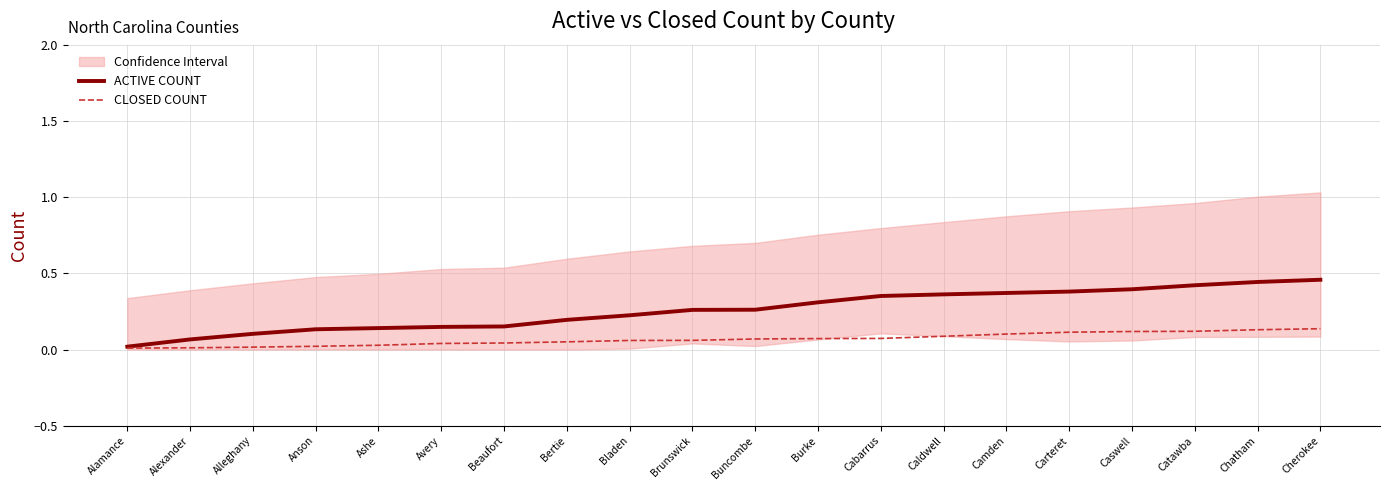

True or false: CLOSED COUNT and ACTIVE COUNT intersect in this chart.

False